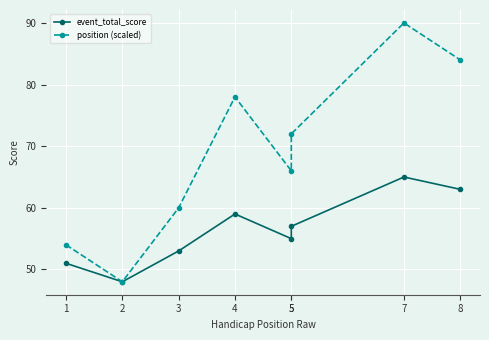

Count the number of data series in this chart.

2